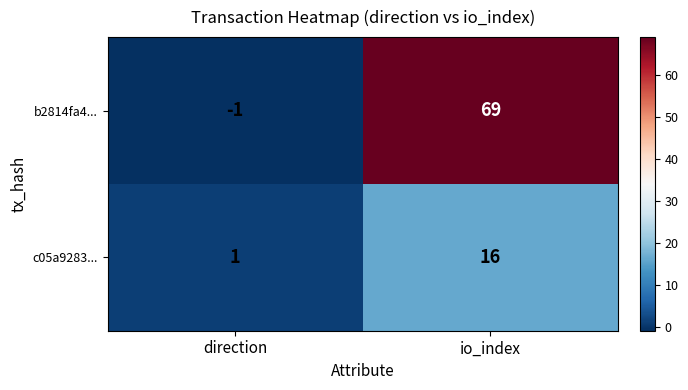

How many distinct data groups are displayed?

2